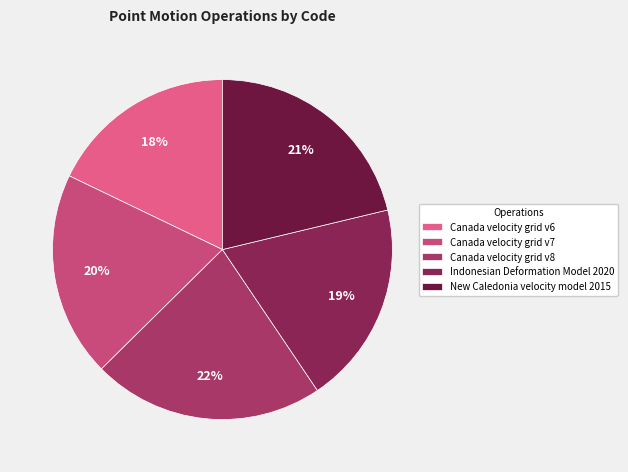

True or false: Canada velocity grid v7 accounts for 20% of the total.

True